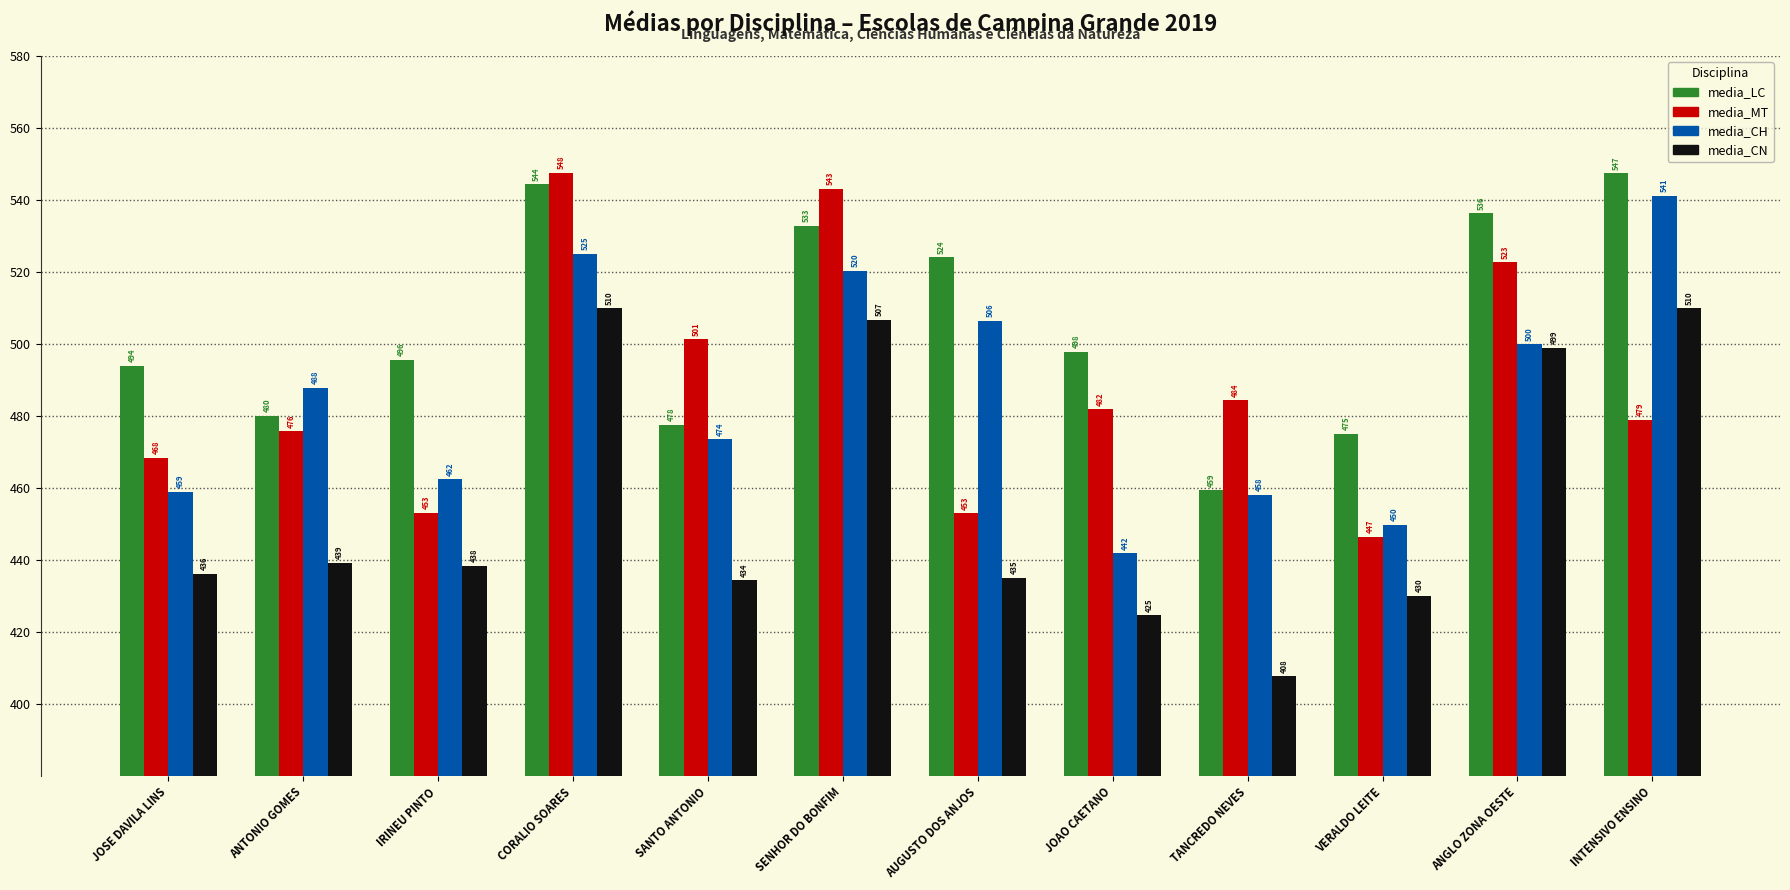

Is it true that media_CH equals 304.3 at JOSE DAVILA LINS?

False